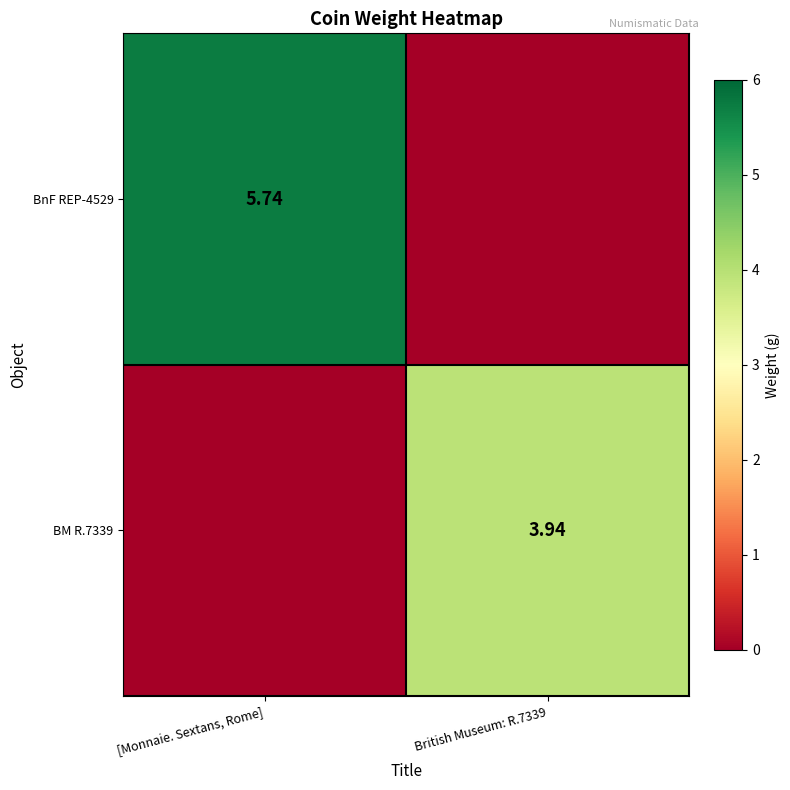

How many values in the BM R.7339 series are below 3?

1